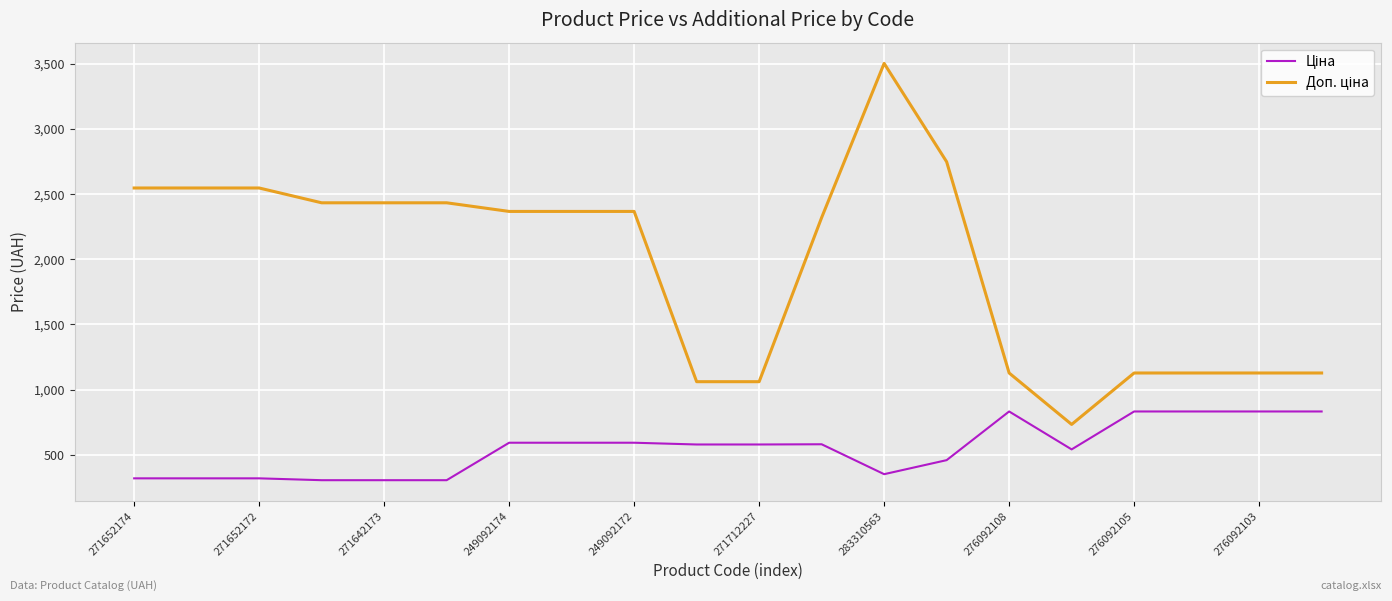

What is the maximum value shown in the chart?

3502.5